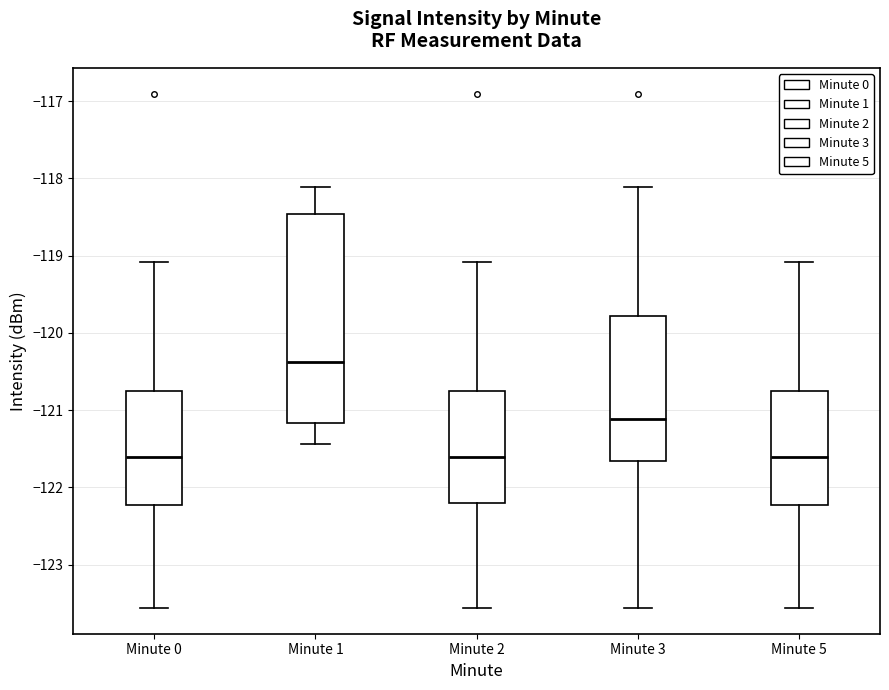

Which box has the highest median line?

Minute 1